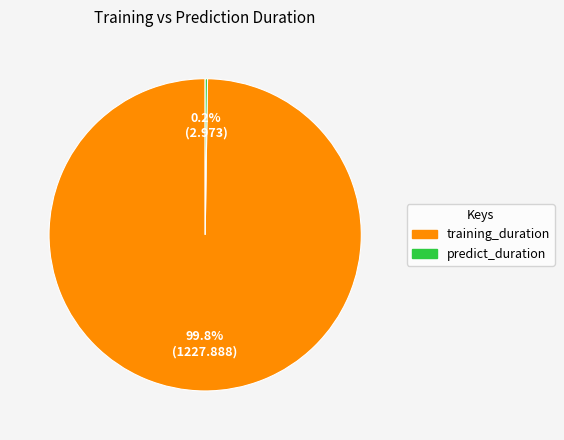

Is there a majority slice in this chart?

Yes